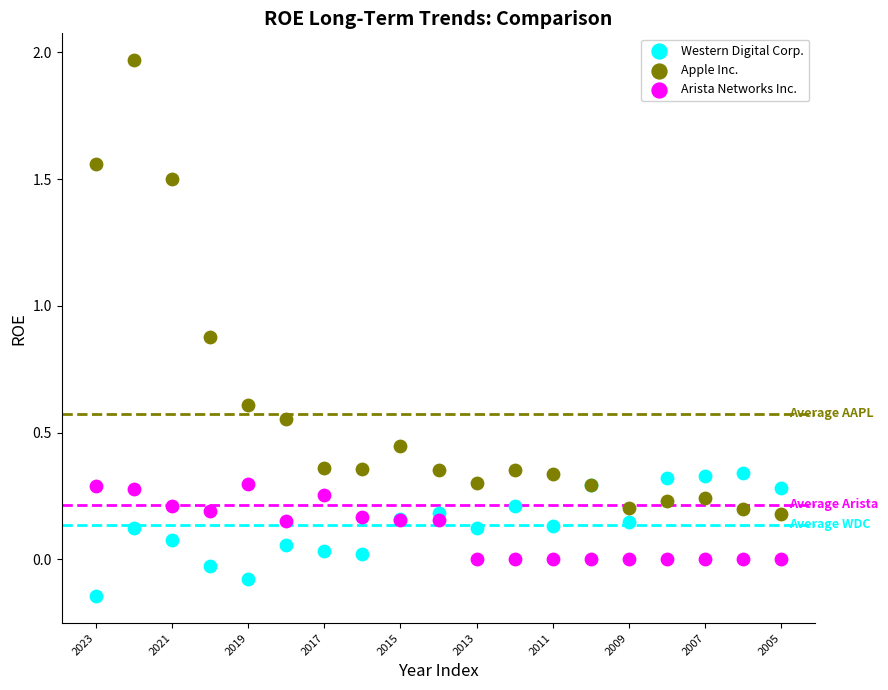

Which series reaches the maximum Y coordinate?

Apple Inc.